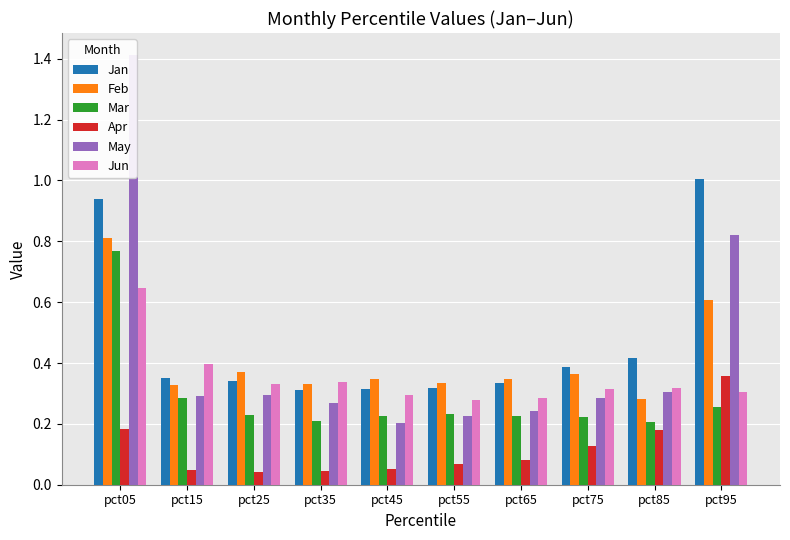

What is the total value across all series at pct25?

1.6